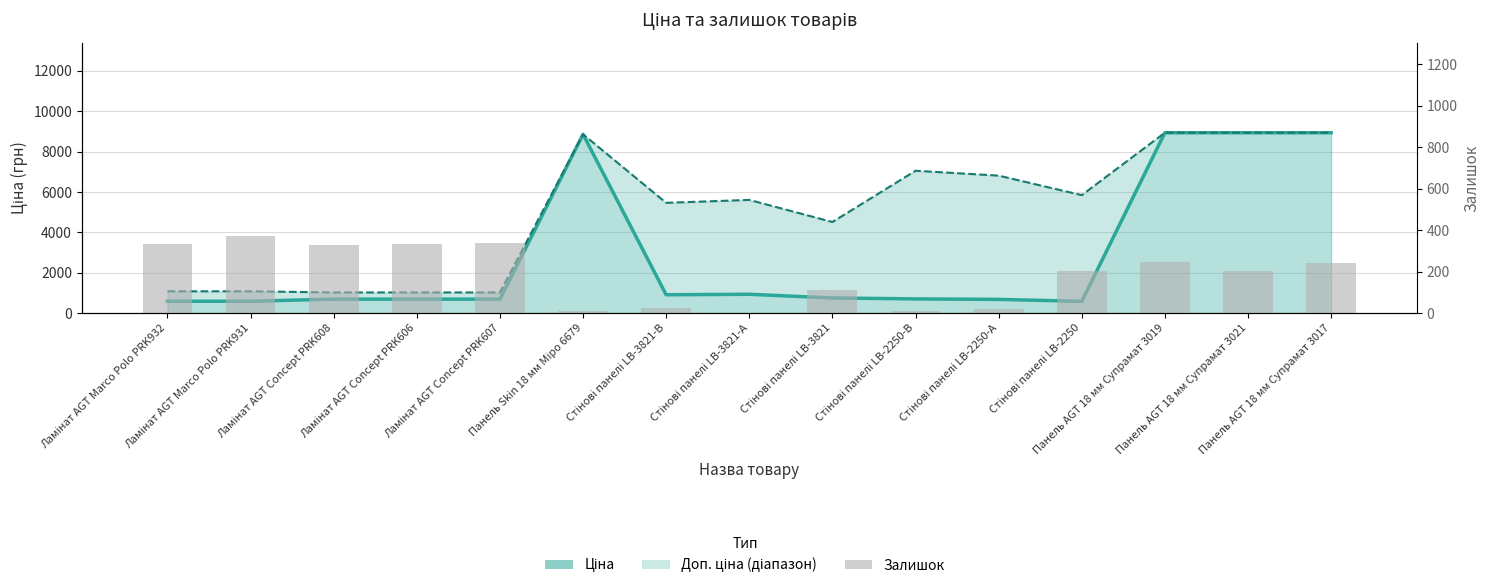

What is the sum of the Ціна (лінія) values at Стінові панелі LB-2250 and Панель AGT 18 мм Супрамат 3019?

9518.5